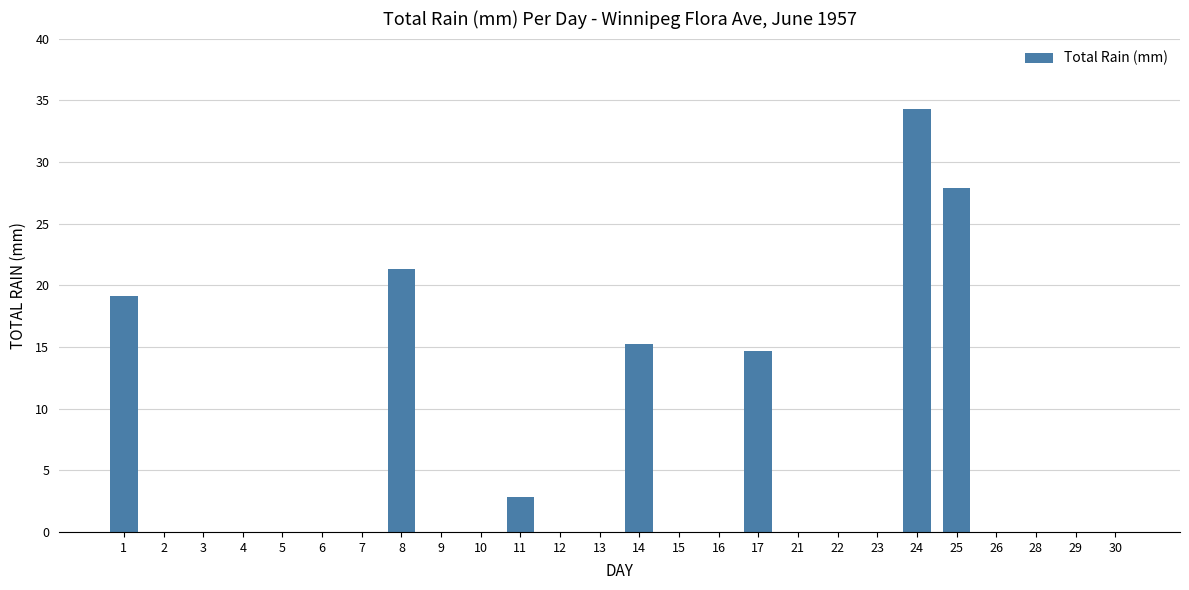

Count the number of categories in the chart.

26